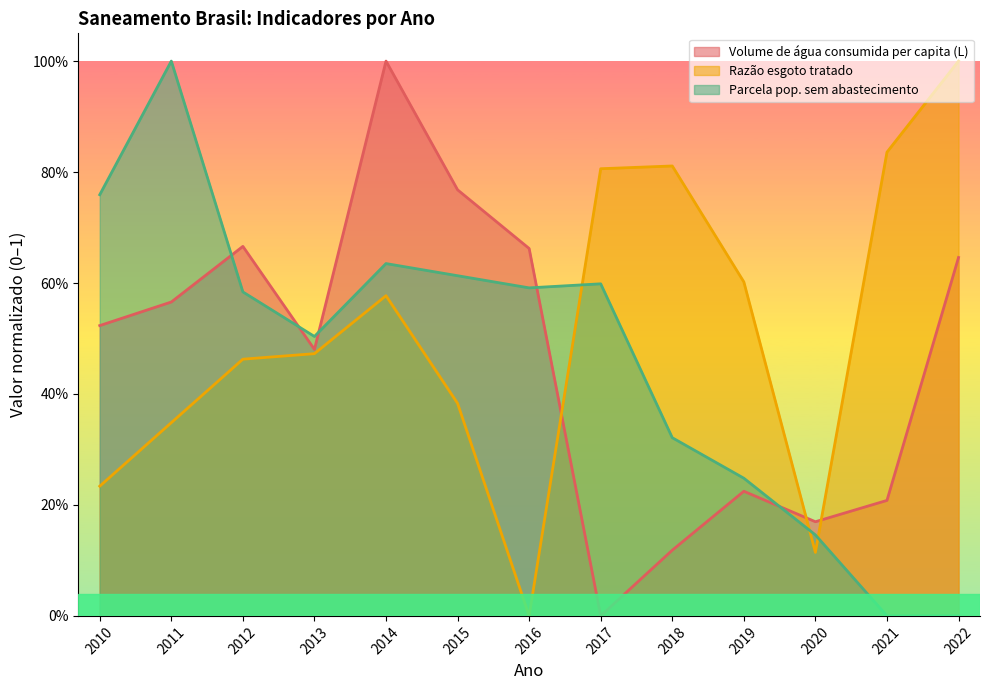

At which category does Parcela pop. sem abastecimento reach its first local valley?

2013